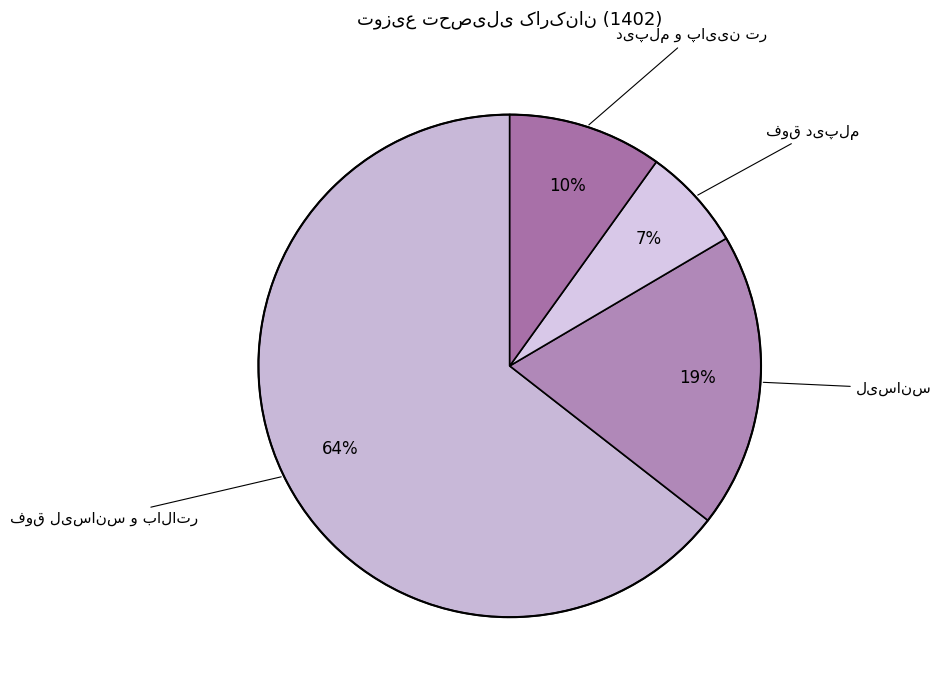

Does any single category account for the majority?

Yes